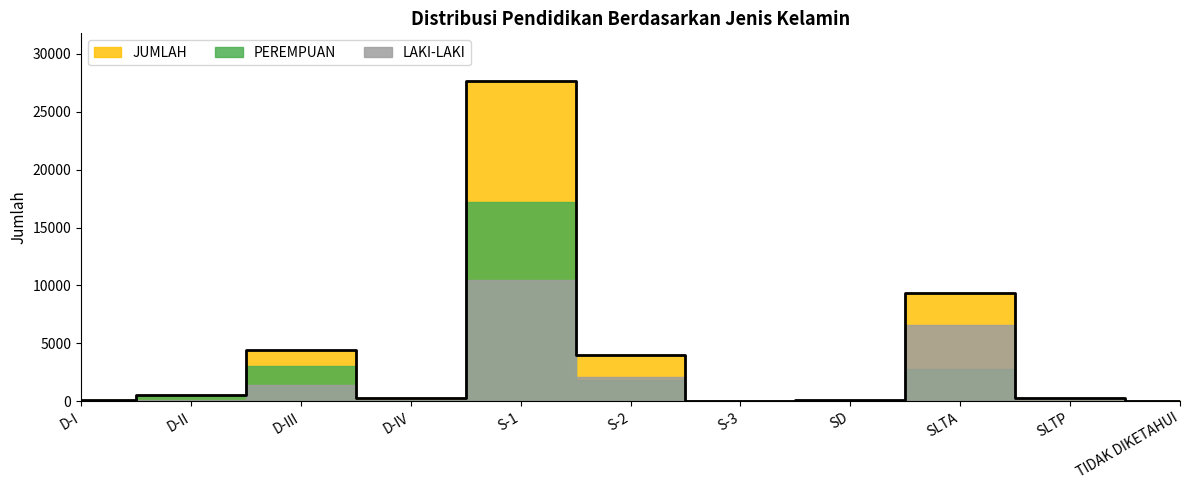

How many distinct data groups are displayed?

3